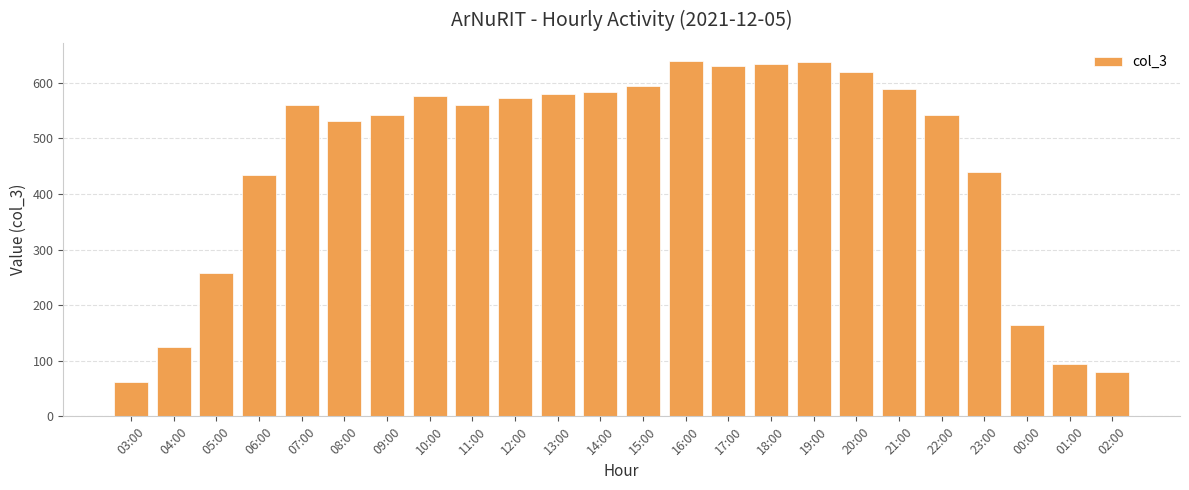

Which has a higher value, 13:00 or 20:00?

20:00